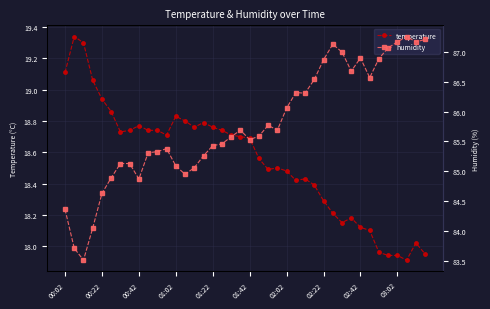

True or false: temperature has more than 1 interior local peaks.

True